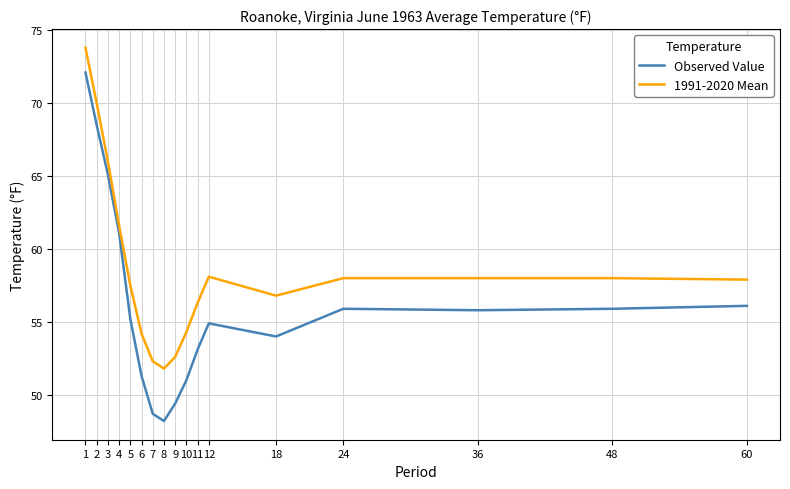

Is the value of 1991-2020 Mean at 2 greater than the value of Observed Value at 3?

Yes